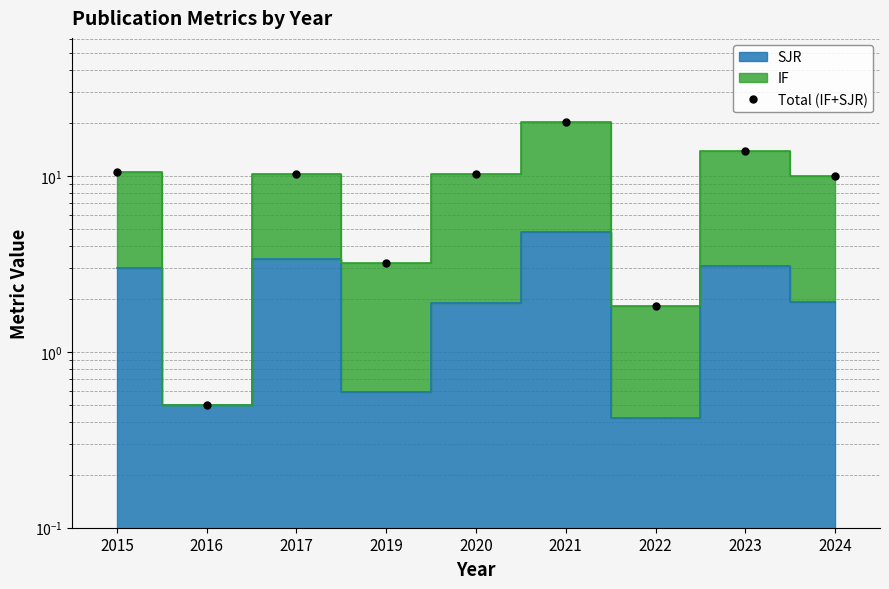

What is the value of the 3rd point from the left?

10.3